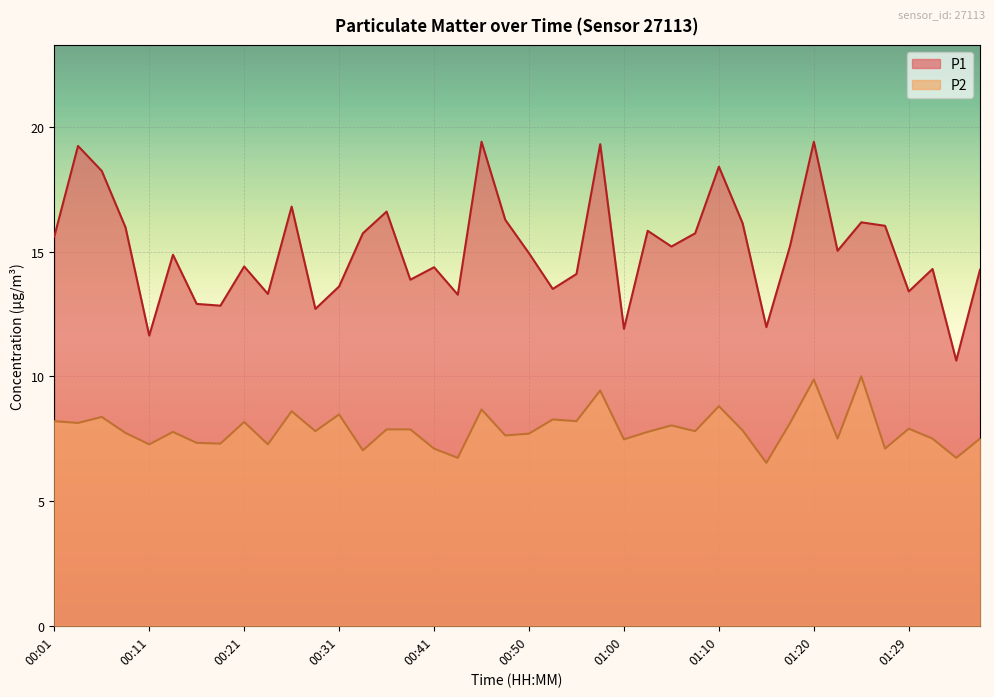

At which label is P2 closest to 8?

01:05